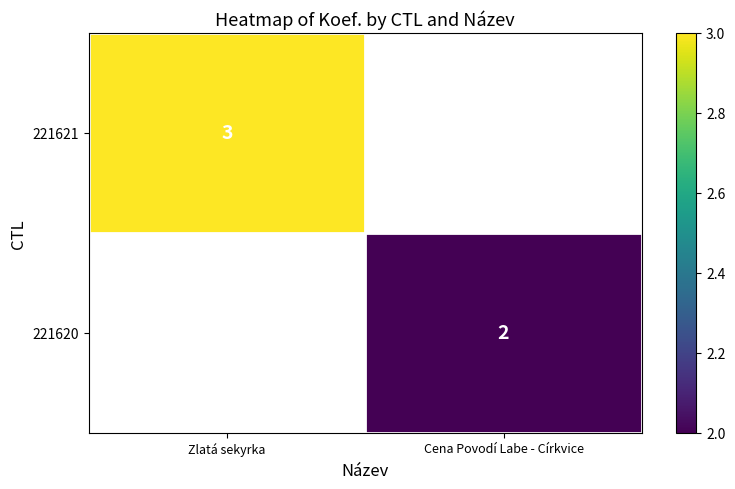

The 221620 series shows 1 at Cena Povodí Labe - Církvice. True or false?

False